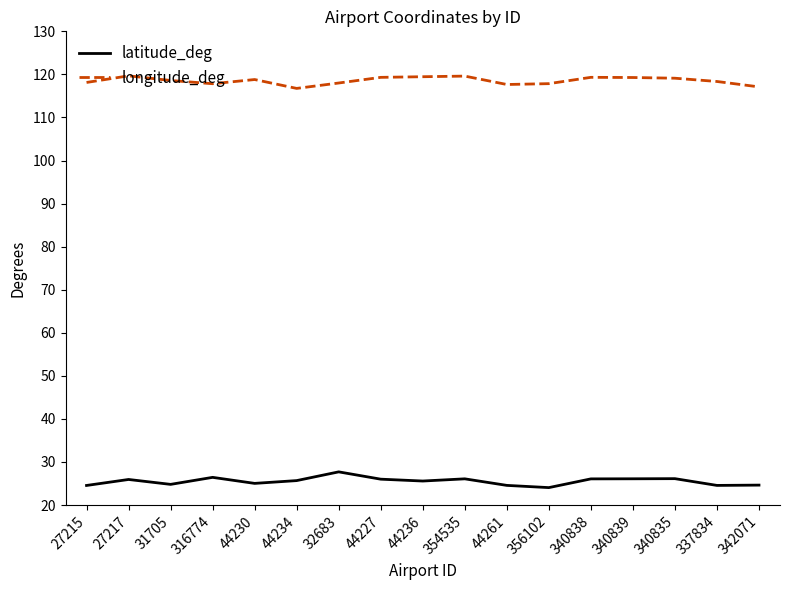

What is the highest value of the latitude_deg series?

27.7